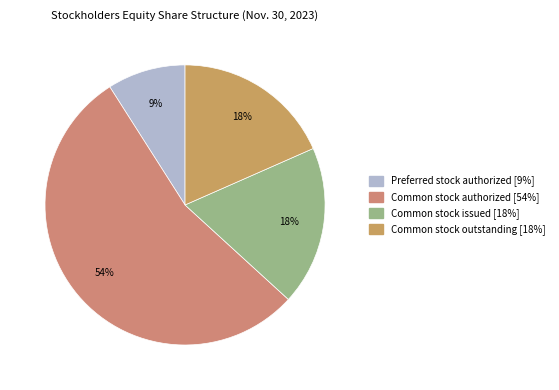

Is the sum of Common stock outstanding and Preferred stock authorized greater than half?

No